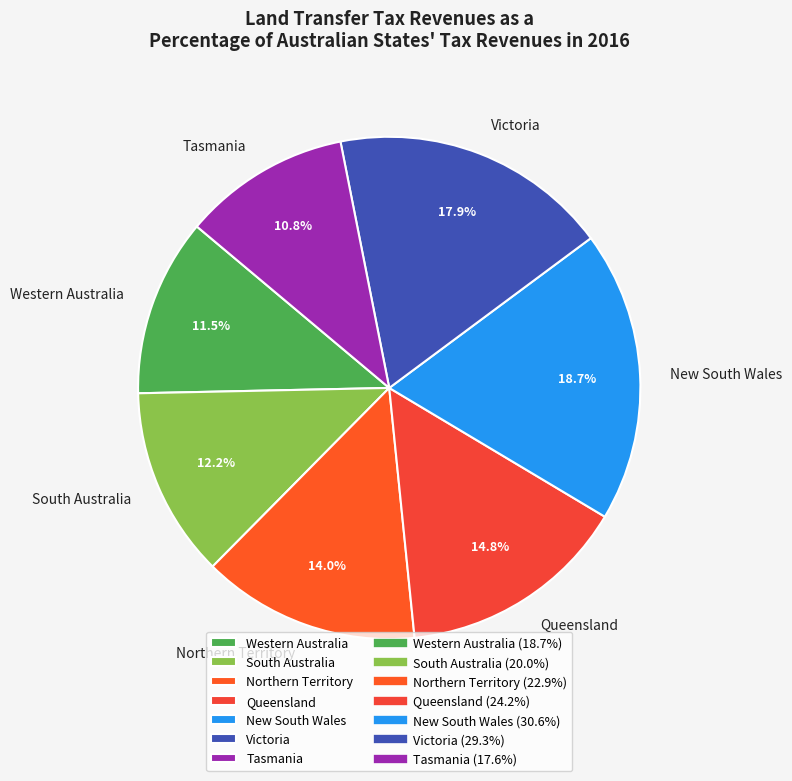

What percentage is the New South Wales slice, to the nearest percent?

19%